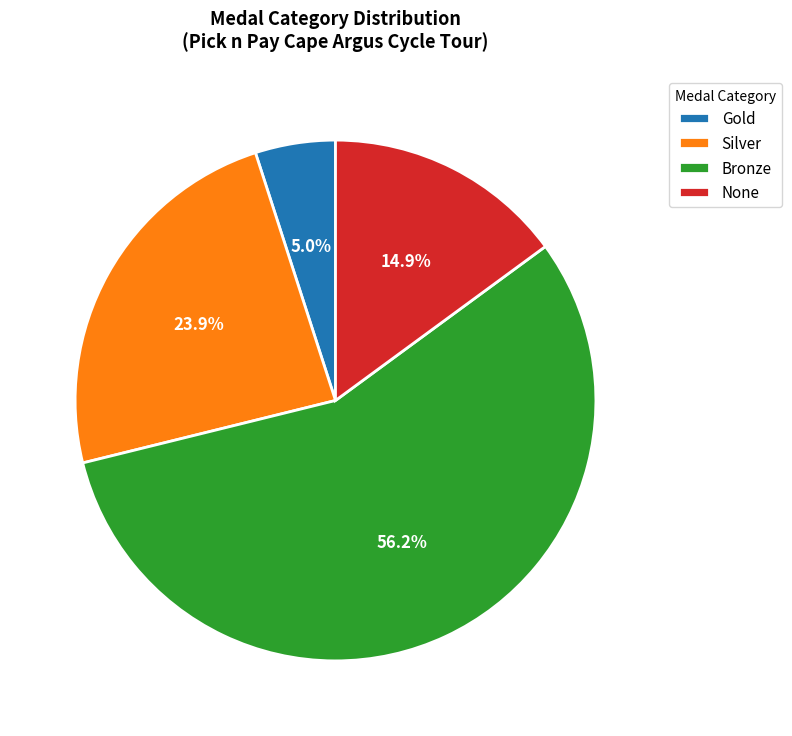

What is the total percentage of Gold and Bronze?

61.2%